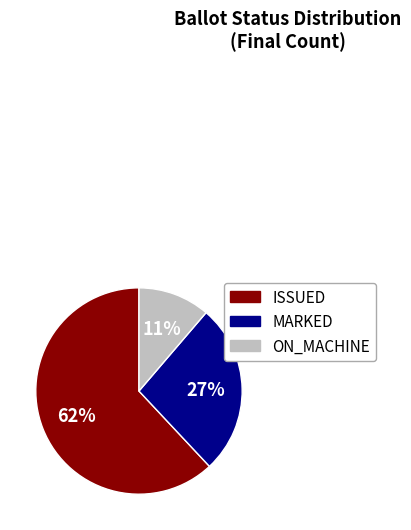

To the nearest percent, what is the average slice percentage?

33%